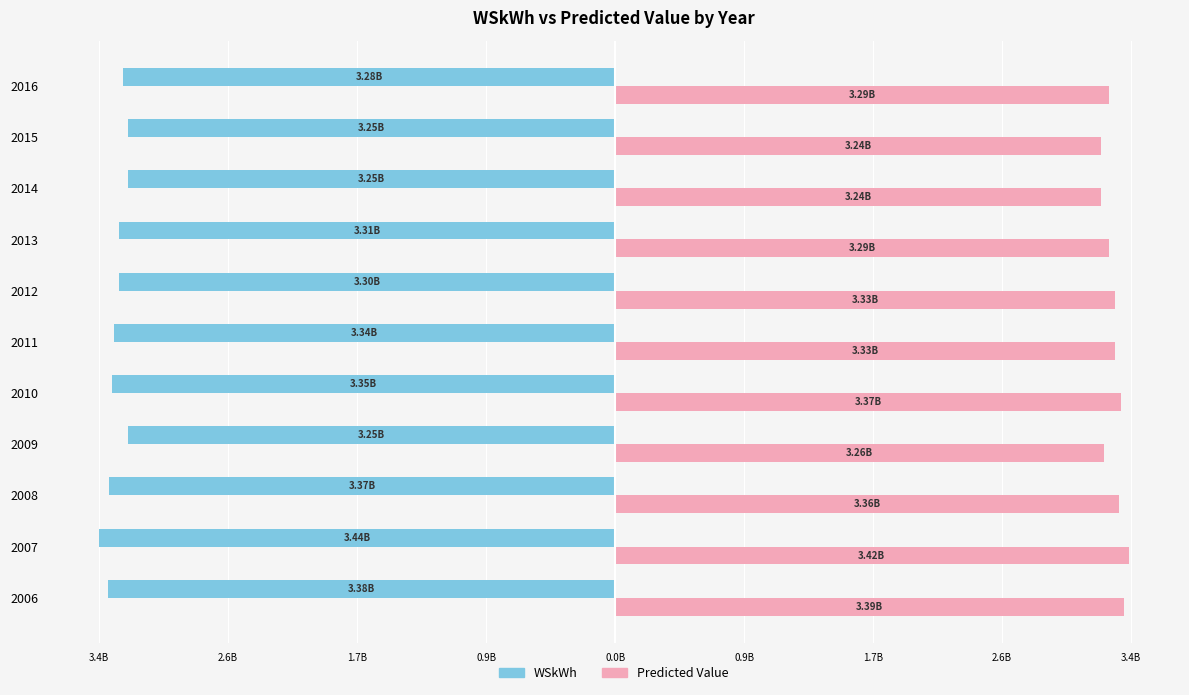

What are all the series names shown in the legend?

WSkWh, Predicted Value